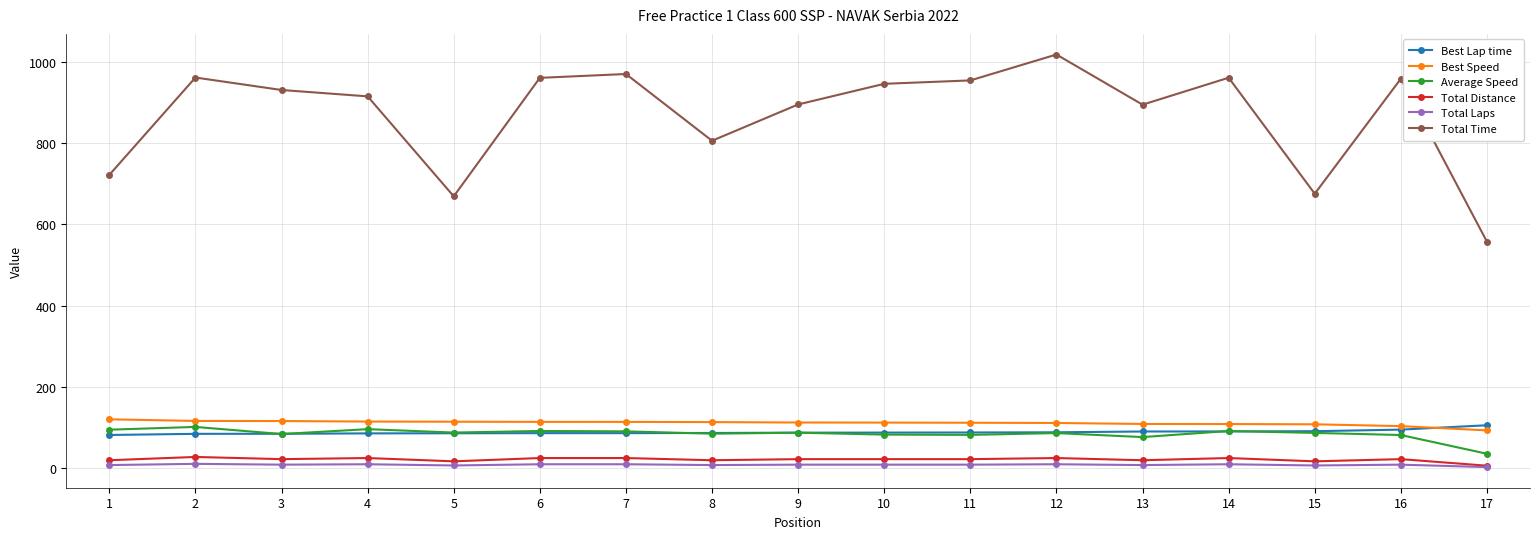

True or false: Average Speed and Total Time cross at least once.

False